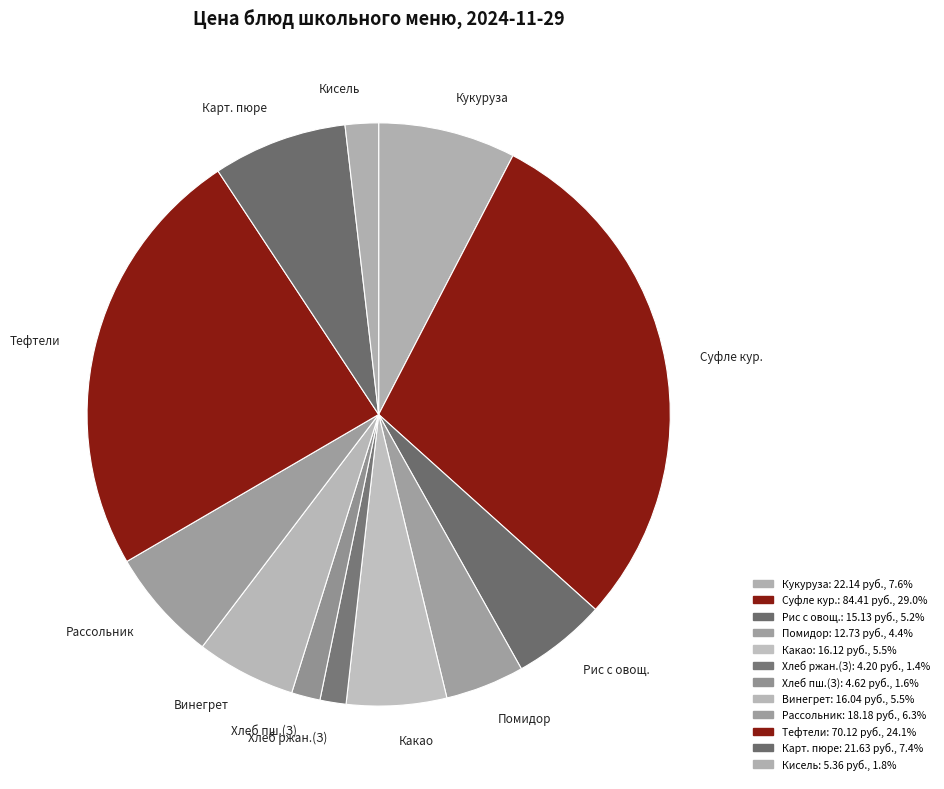

Is the sum of Тефтели and Хлеб пш.(З) greater than half?

No